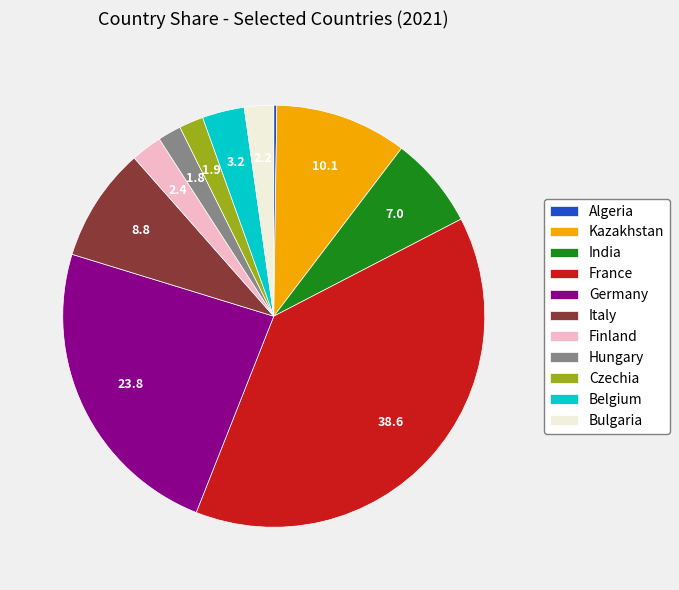

The Bulgaria slice represents 2% of the pie. True or false?

True